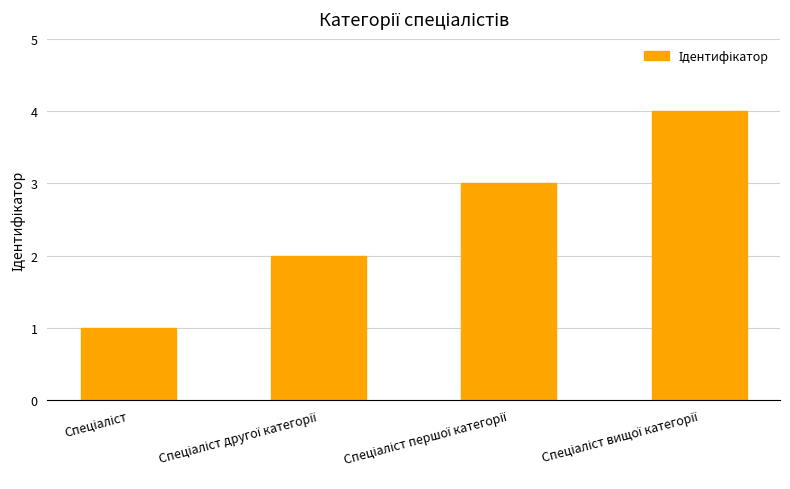

What is the difference between the maximum and minimum values?

3